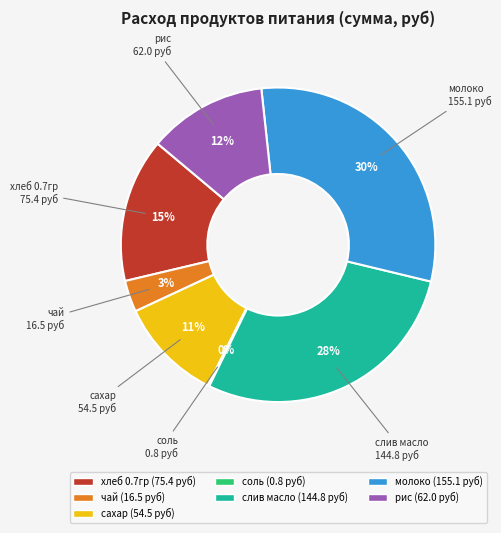

Is молоко the majority of the pie?

No